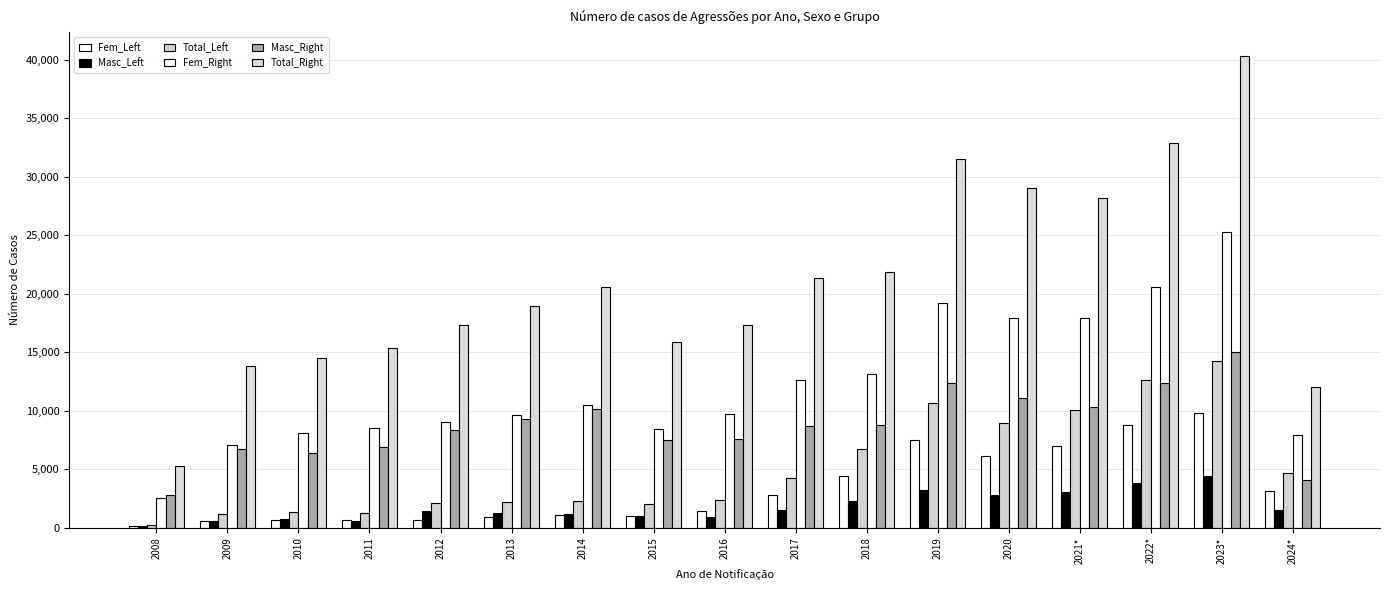

The Fem_Left series shows 9782 at 2021*. True or false?

False